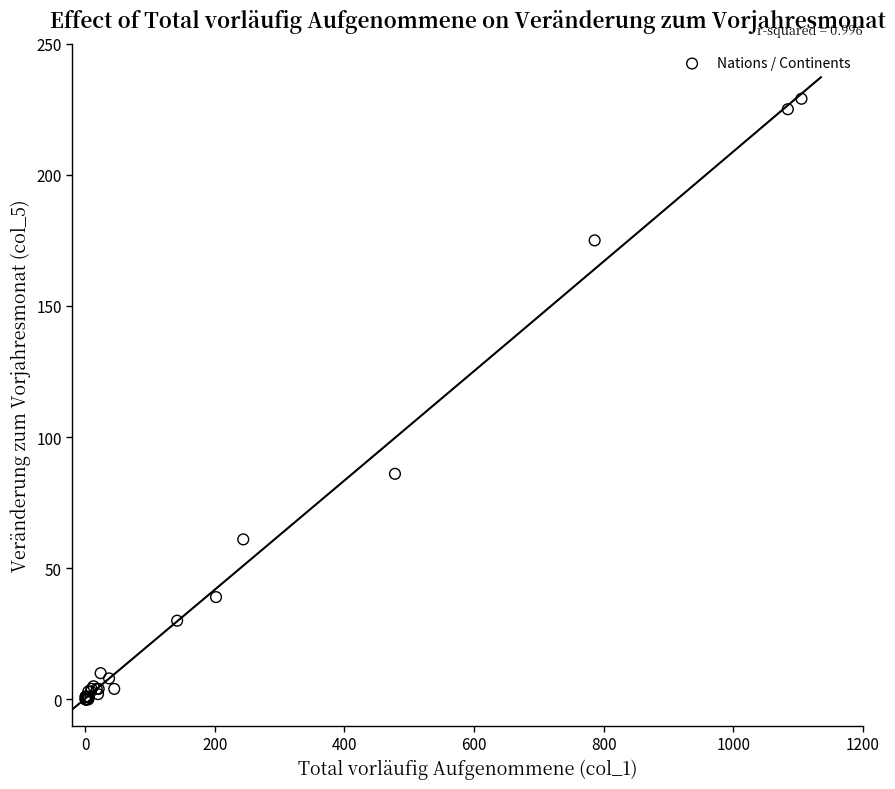

What Y value in the scatter plot is closest to 114?

86